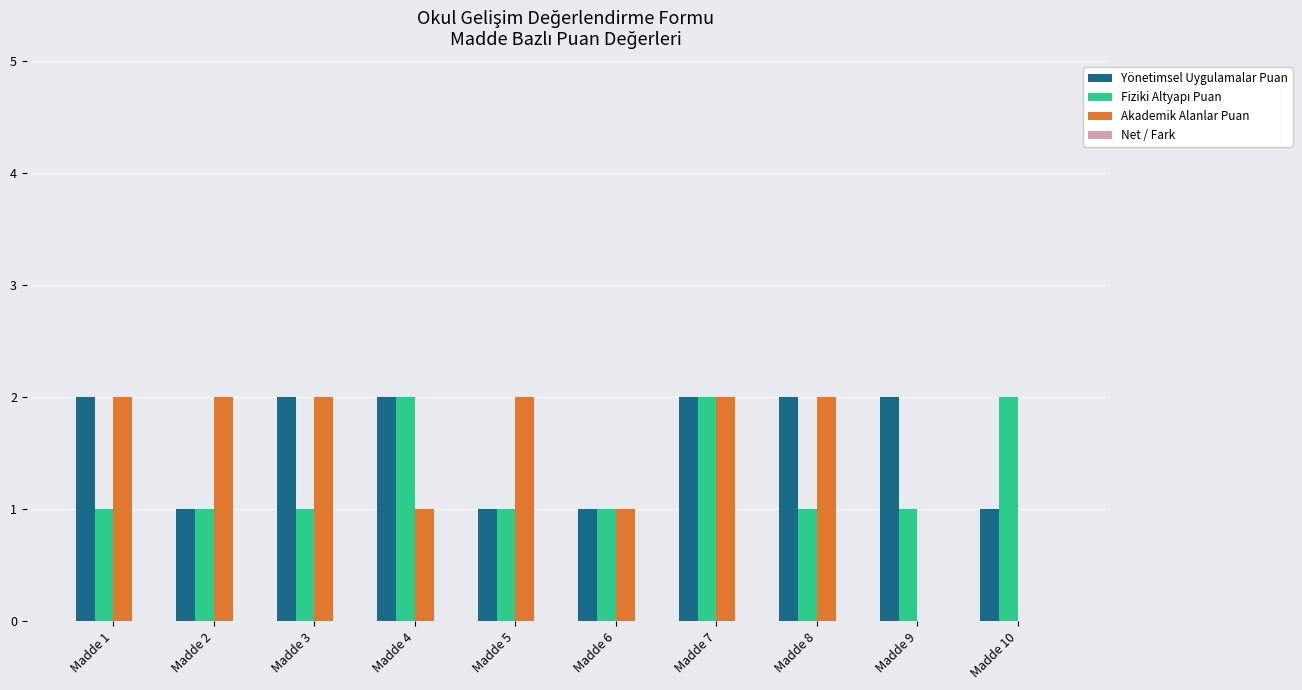

Is it true that Akademik Alanlar Puan equals 2 at Madde 8?

True